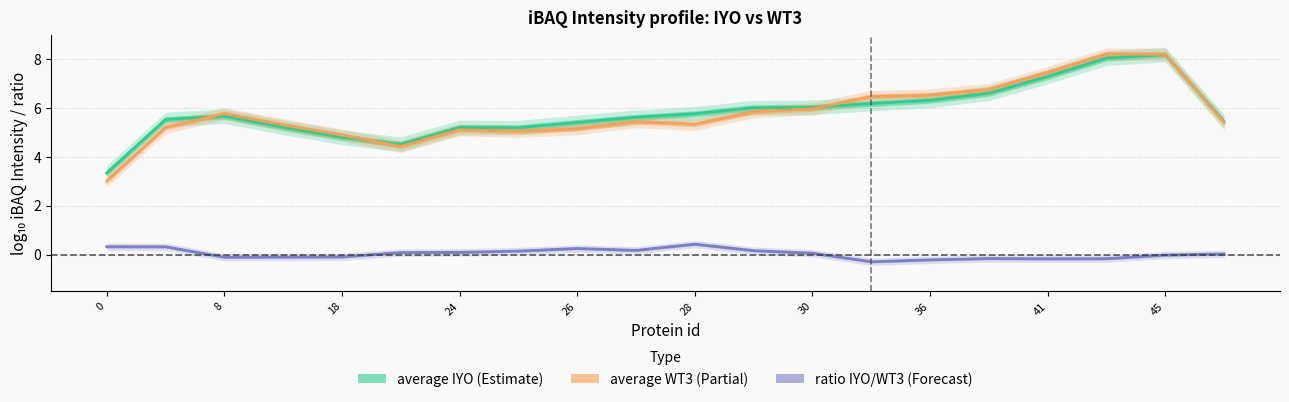

Reading right to left, what are all the values shown in this chart?

average IYO (log10): 5.4	8.2	8.1	7.3	6.6	6.3	6.2	6.0	6.0	5.8	5.6	5.4	5.2	5.2	4.5	4.8	5.2	5.7	5.5	3.3
average WT3 (log10): 5.4	8.2	8.2	7.5	6.8	6.5	6.5	6.0	5.9	5.3	5.4	5.2	5.1	5.1	4.4	4.9	5.3	5.8	5.2	3.0
ratio IYO/WT3 (log10): 0.0	-0.0	-0.2	-0.2	-0.2	-0.2	-0.3	0.1	0.2	0.4	0.2	0.3	0.1	0.1	0.1	-0.1	-0.1	-0.1	0.3	0.3